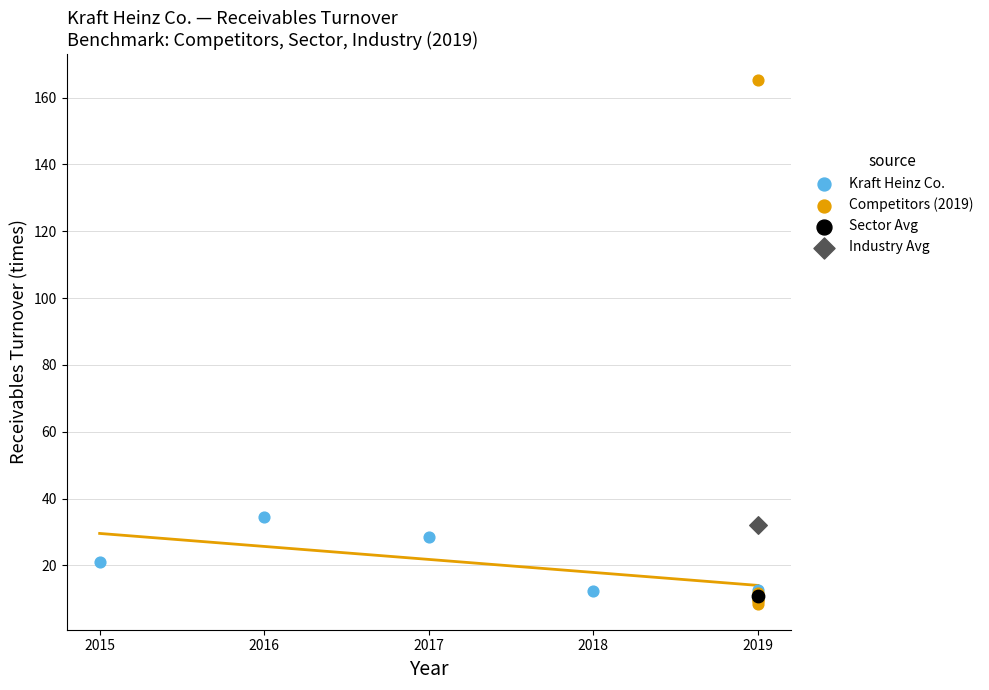

What are all the series names shown in the legend?

Kraft Heinz Co., Competitors (2019), Sector Avg, Industry Avg